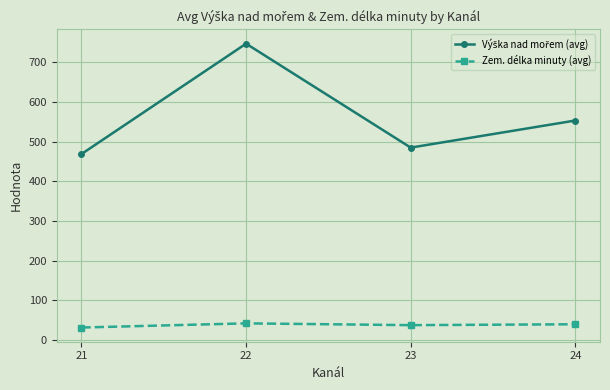

What is the spread (max minus min) of values at 23?

447.0